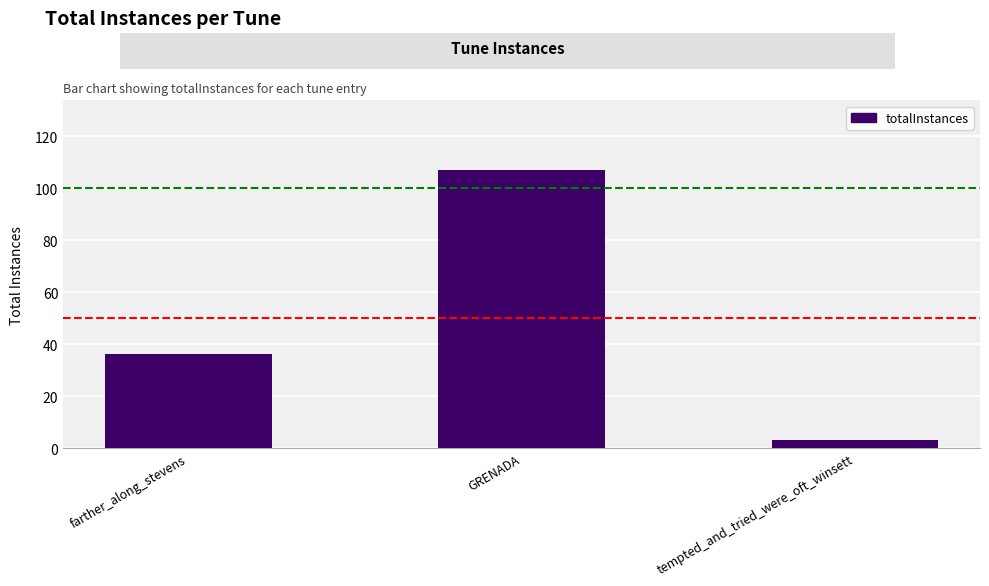

What is the change in value from GRENADA to tempted_and_tried_were_oft_winsett?

-104